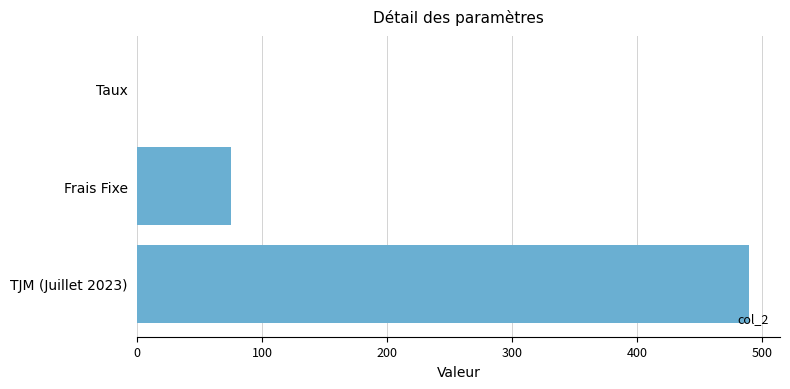

At which label is the value closest to 245?

Frais Fixe